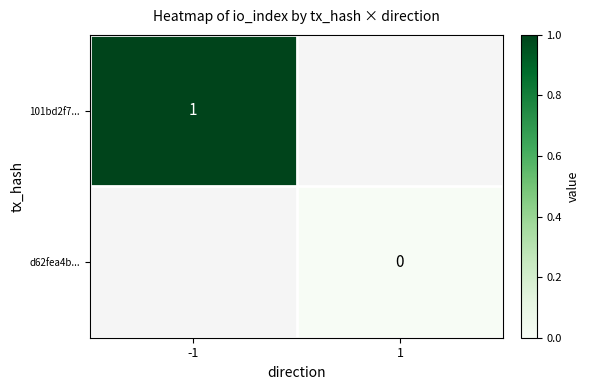

The value of 101bd2f7... at -1 is 2. True or false?

False